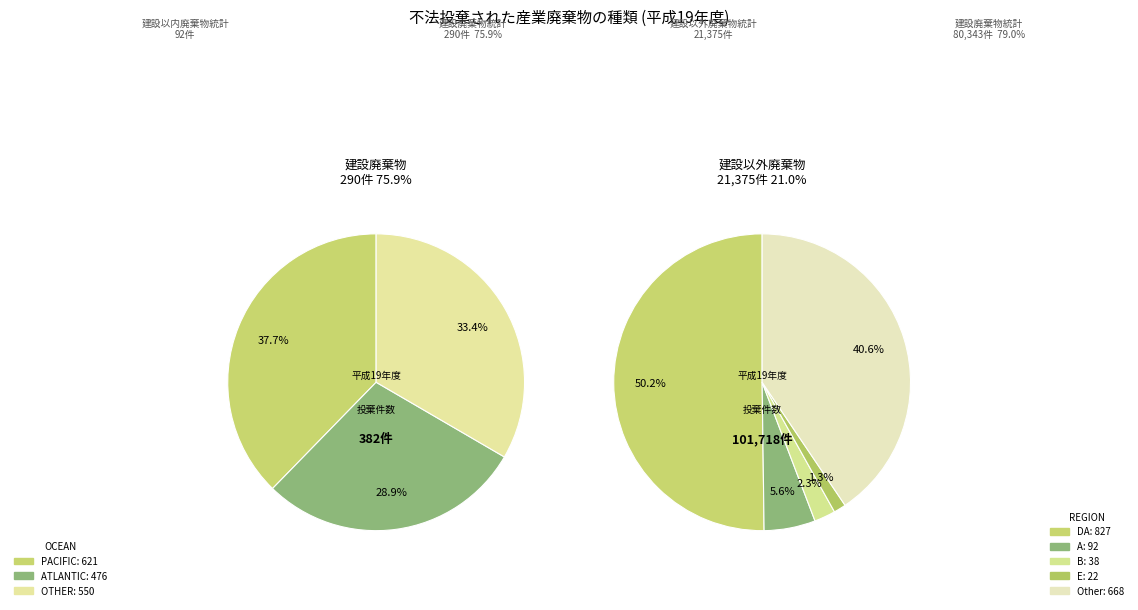

What is the largest slice in the pie chart?

DA